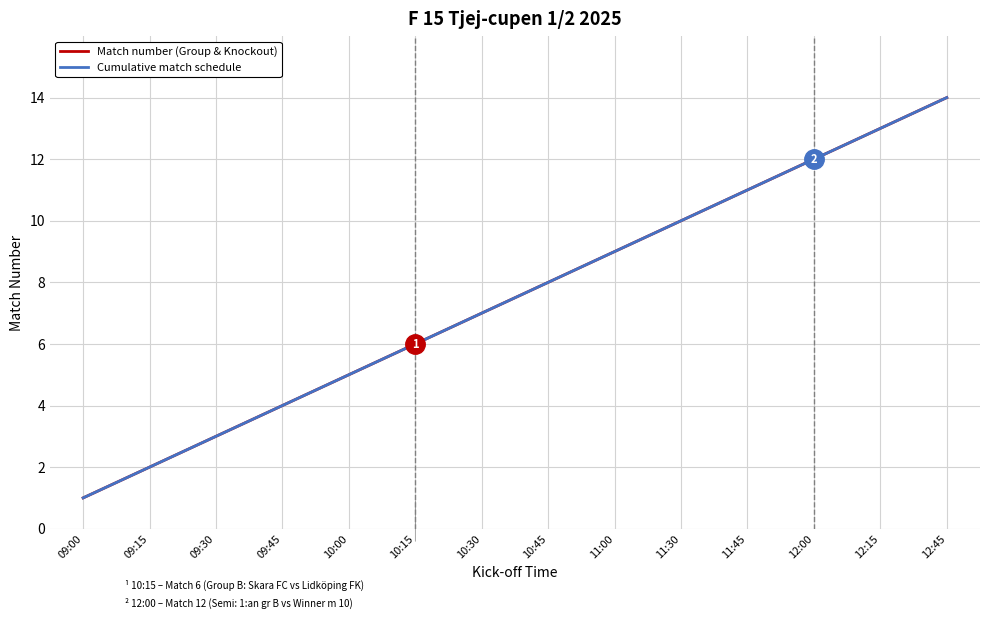

Does the chart have visible grid lines?

Yes